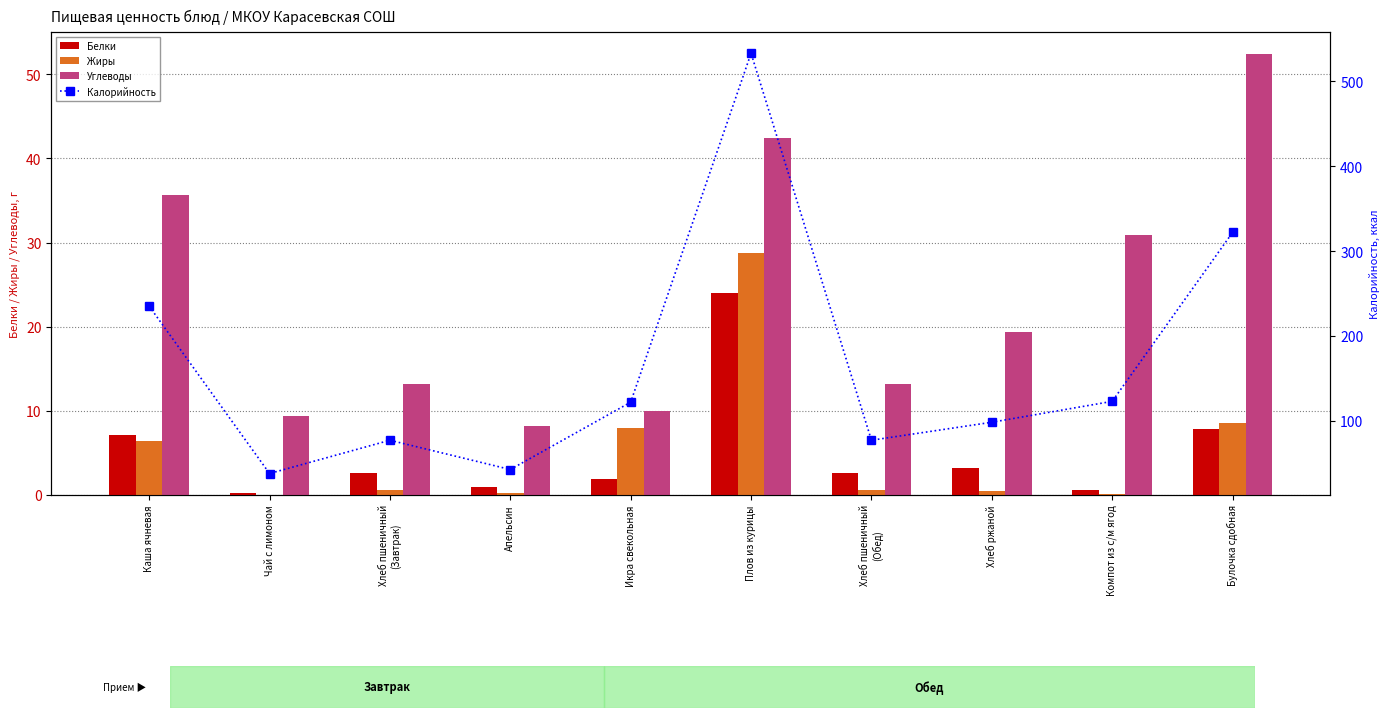

At which category is the sum across all series the highest?

Плов из курицы